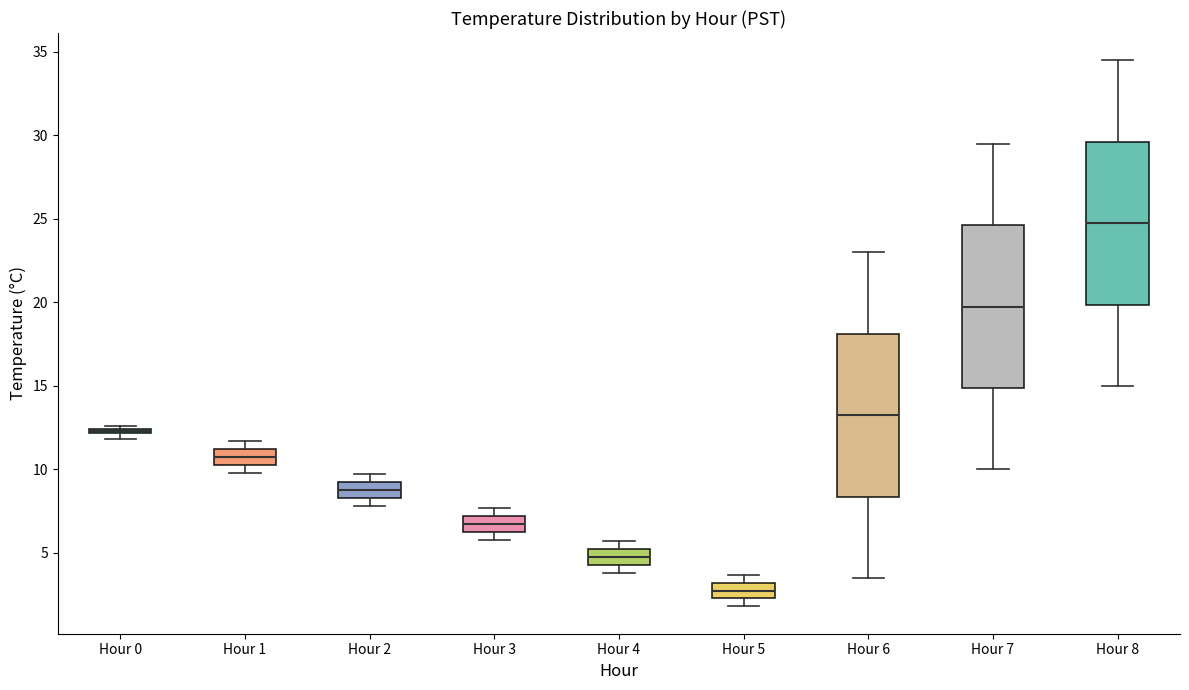

Where is the lower edge of the box for Hour 5 on the y-axis? The values are not printed on the chart, so give them approximately, as read against the axis.

2.5